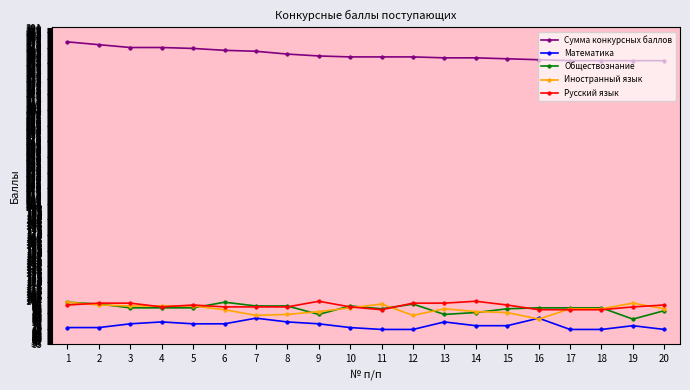

What is the maximum value shown in the chart?

376